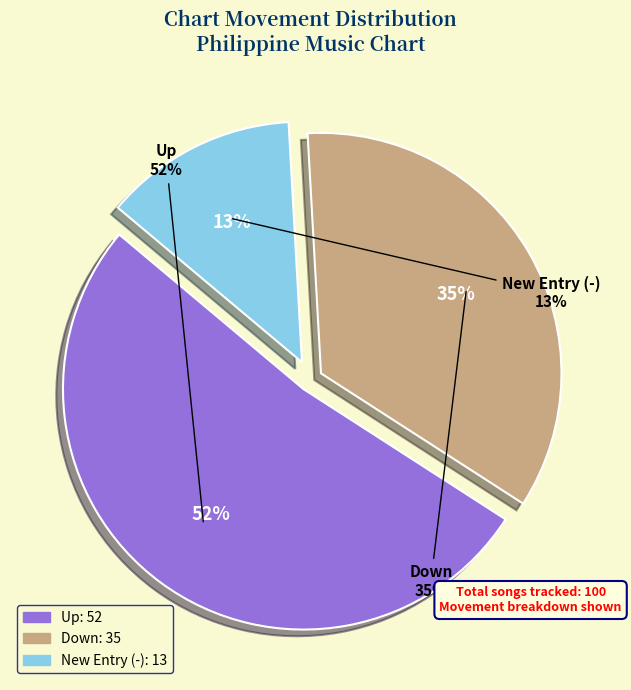

What is the total percentage of down and up?

87.0%